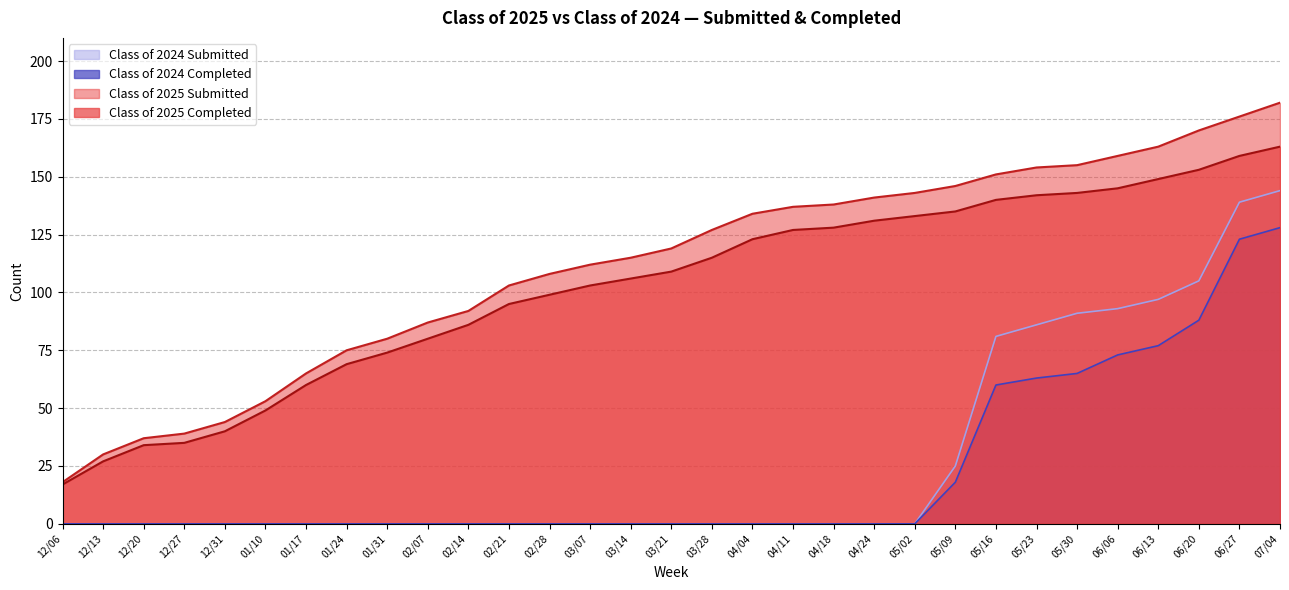

Which has a higher value, 12/20 or 04/11?

04/11